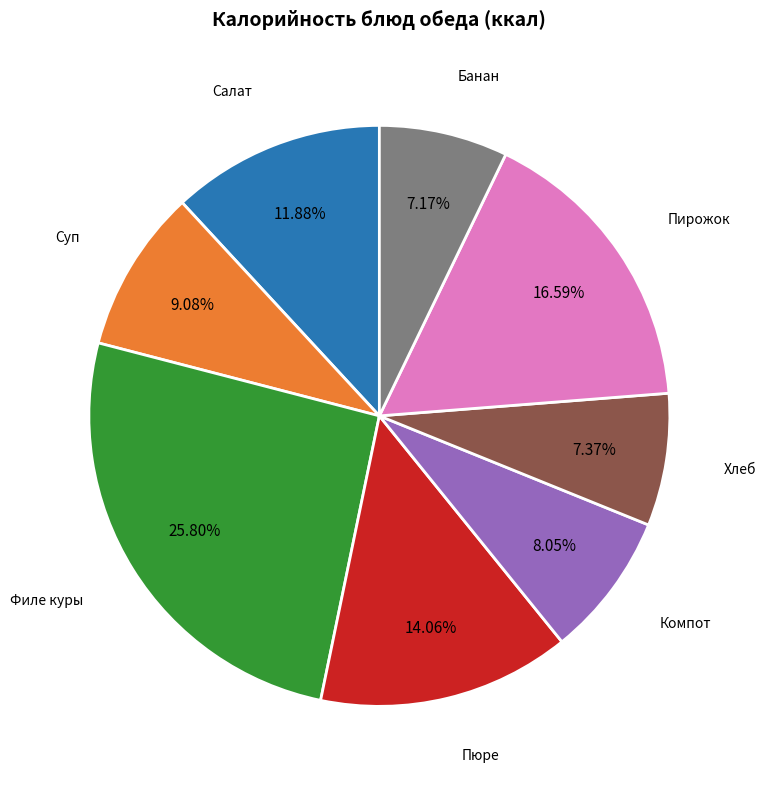

Does any single category account for the majority?

No